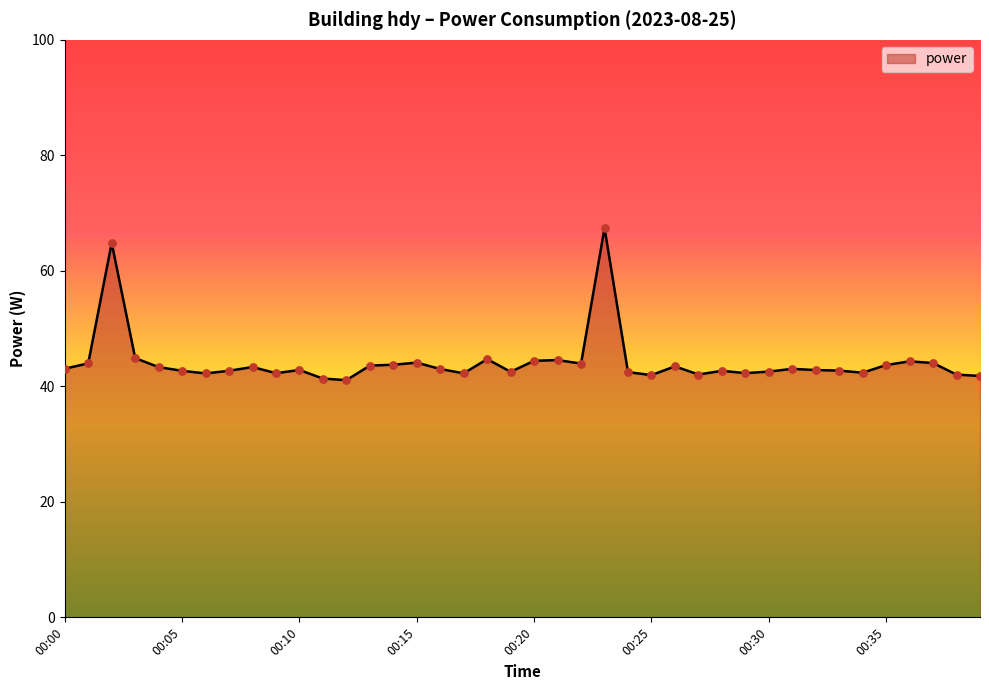

What is the minimum value shown in the chart?

41.1